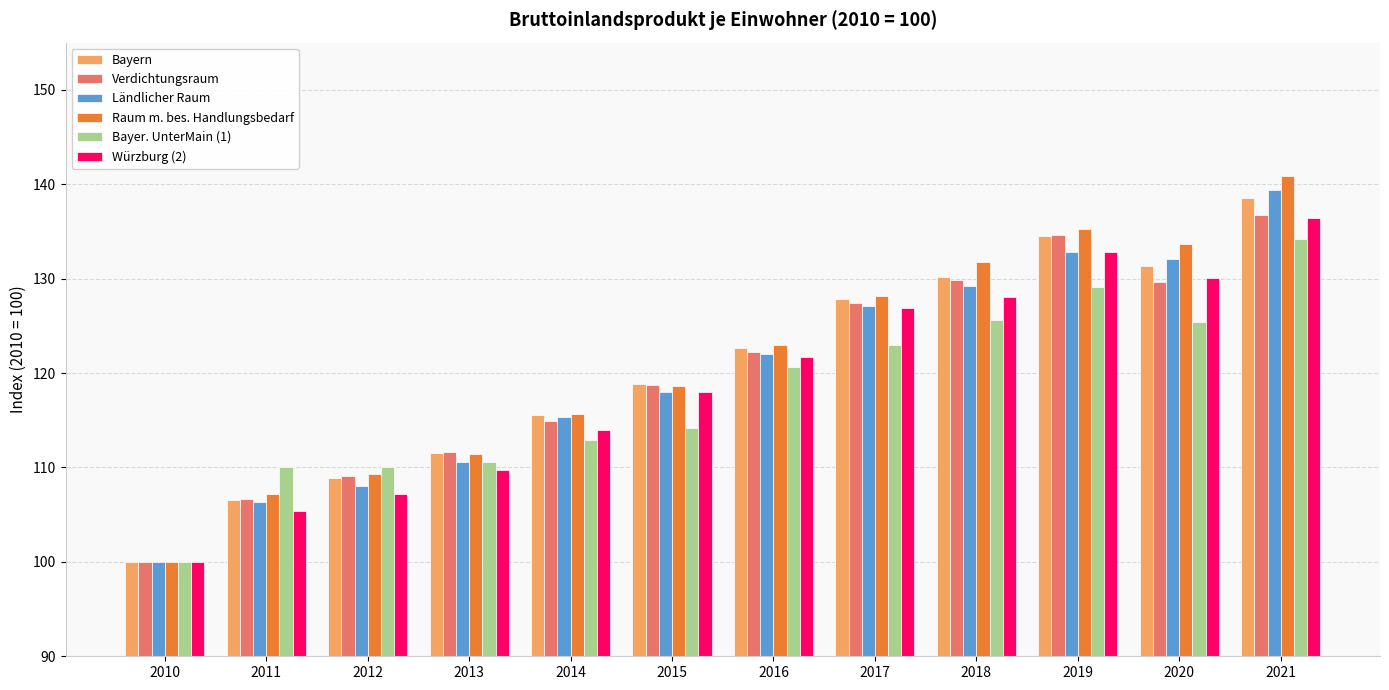

The Bayer. UnterMain (1) series shows 49.2 at 2017. True or false?

False